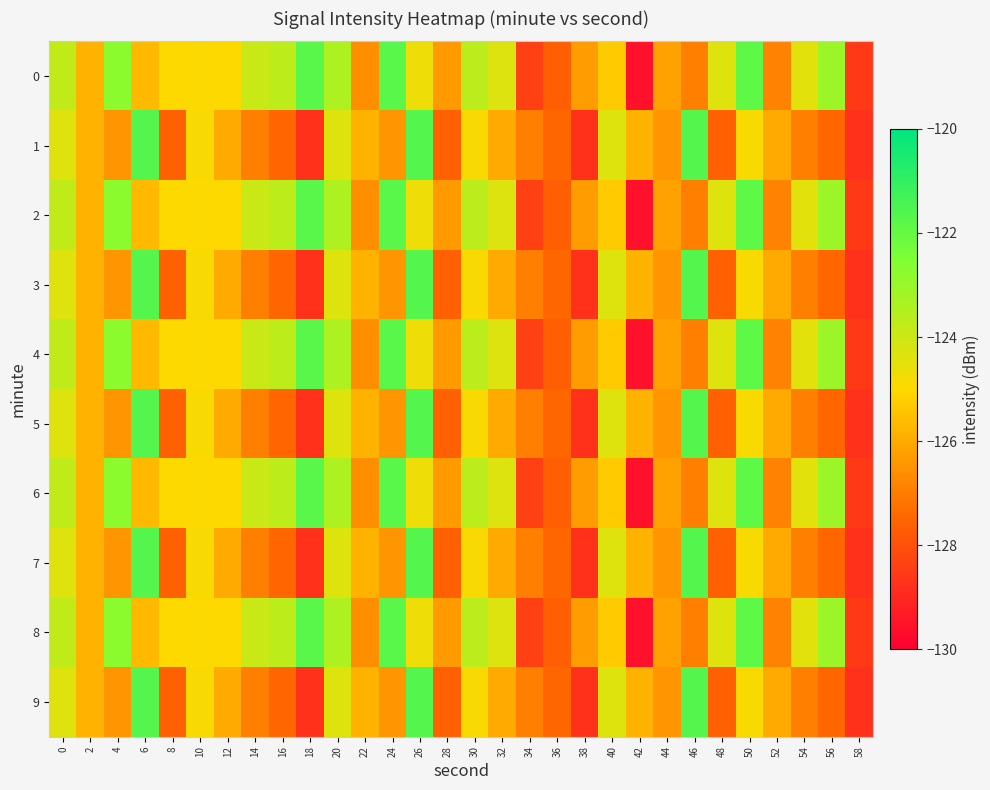

Reading right to left, extract all data points from this chart.

0: 58=-128.6	56=-123.0	54=-124.4	52=-126.9	50=-121.8	48=-124.4	46=-126.9	44=-126.2	42=-129.6	40=-125.3	38=-126.3	36=-127.7	34=-128.4	32=-124.3	30=-123.6	28=-126.3	26=-124.7	24=-121.8	22=-126.6	20=-123.4	18=-121.7	16=-123.7	14=-123.9	12=-125.0	10=-124.9	8=-125.0	6=-125.7	4=-122.7	2=-125.8	0=-123.8
1: 58=-128.8	56=-127.5	54=-126.9	52=-126.0	50=-124.9	48=-127.6	46=-121.7	44=-126.5	42=-125.8	40=-124.4	38=-128.8	36=-127.5	34=-126.9	32=-126.0	30=-124.9	28=-127.6	26=-121.7	24=-126.5	22=-125.8	20=-124.4	18=-128.8	16=-127.5	14=-126.9	12=-126.0	10=-124.9	8=-127.6	6=-121.7	4=-126.5	2=-125.8	0=-124.4
2: 58=-128.6	56=-123.0	54=-124.4	52=-126.9	50=-121.8	48=-124.4	46=-126.9	44=-126.2	42=-129.6	40=-125.3	38=-126.3	36=-127.7	34=-128.4	32=-124.3	30=-123.6	28=-126.3	26=-124.7	24=-121.8	22=-126.6	20=-123.4	18=-121.7	16=-123.7	14=-123.9	12=-125.0	10=-124.9	8=-125.0	6=-125.7	4=-122.7	2=-125.8	0=-123.8
3: 58=-128.8	56=-127.5	54=-126.9	52=-126.0	50=-124.9	48=-127.6	46=-121.7	44=-126.5	42=-125.8	40=-124.4	38=-128.8	36=-127.5	34=-126.9	32=-126.0	30=-124.9	28=-127.6	26=-121.7	24=-126.5	22=-125.8	20=-124.4	18=-128.8	16=-127.5	14=-126.9	12=-126.0	10=-124.9	8=-127.6	6=-121.7	4=-126.5	2=-125.8	0=-124.4
4: 58=-128.6	56=-123.0	54=-124.4	52=-126.9	50=-121.8	48=-124.4	46=-126.9	44=-126.2	42=-129.6	40=-125.3	38=-126.3	36=-127.7	34=-128.4	32=-124.3	30=-123.6	28=-126.3	26=-124.7	24=-121.8	22=-126.6	20=-123.4	18=-121.7	16=-123.7	14=-123.9	12=-125.0	10=-124.9	8=-125.0	6=-125.7	4=-122.7	2=-125.8	0=-123.8
5: 58=-128.8	56=-127.5	54=-126.9	52=-126.0	50=-124.9	48=-127.6	46=-121.7	44=-126.5	42=-125.8	40=-124.4	38=-128.8	36=-127.5	34=-126.9	32=-126.0	30=-124.9	28=-127.6	26=-121.7	24=-126.5	22=-125.8	20=-124.4	18=-128.8	16=-127.5	14=-126.9	12=-126.0	10=-124.9	8=-127.6	6=-121.7	4=-126.5	2=-125.8	0=-124.4
6: 58=-128.6	56=-123.0	54=-124.4	52=-126.9	50=-121.8	48=-124.4	46=-126.9	44=-126.2	42=-129.6	40=-125.3	38=-126.3	36=-127.7	34=-128.4	32=-124.3	30=-123.6	28=-126.3	26=-124.7	24=-121.8	22=-126.6	20=-123.4	18=-121.7	16=-123.7	14=-123.9	12=-125.0	10=-124.9	8=-125.0	6=-125.7	4=-122.7	2=-125.8	0=-123.8
7: 58=-128.8	56=-127.5	54=-126.9	52=-126.0	50=-124.9	48=-127.6	46=-121.7	44=-126.5	42=-125.8	40=-124.4	38=-128.8	36=-127.5	34=-126.9	32=-126.0	30=-124.9	28=-127.6	26=-121.7	24=-126.5	22=-125.8	20=-124.4	18=-128.8	16=-127.5	14=-126.9	12=-126.0	10=-124.9	8=-127.6	6=-121.7	4=-126.5	2=-125.8	0=-124.4
8: 58=-128.6	56=-123.0	54=-124.4	52=-126.9	50=-121.8	48=-124.4	46=-126.9	44=-126.2	42=-129.6	40=-125.3	38=-126.3	36=-127.7	34=-128.4	32=-124.3	30=-123.6	28=-126.3	26=-124.7	24=-121.8	22=-126.6	20=-123.4	18=-121.7	16=-123.7	14=-123.9	12=-125.0	10=-124.9	8=-125.0	6=-125.7	4=-122.7	2=-125.8	0=-123.8
9: 58=-128.8	56=-127.5	54=-126.9	52=-126.0	50=-124.9	48=-127.6	46=-121.7	44=-126.5	42=-125.8	40=-124.4	38=-128.8	36=-127.5	34=-126.9	32=-126.0	30=-124.9	28=-127.6	26=-121.7	24=-126.5	22=-125.8	20=-124.4	18=-128.8	16=-127.5	14=-126.9	12=-126.0	10=-124.9	8=-127.6	6=-121.7	4=-126.5	2=-125.8	0=-124.4